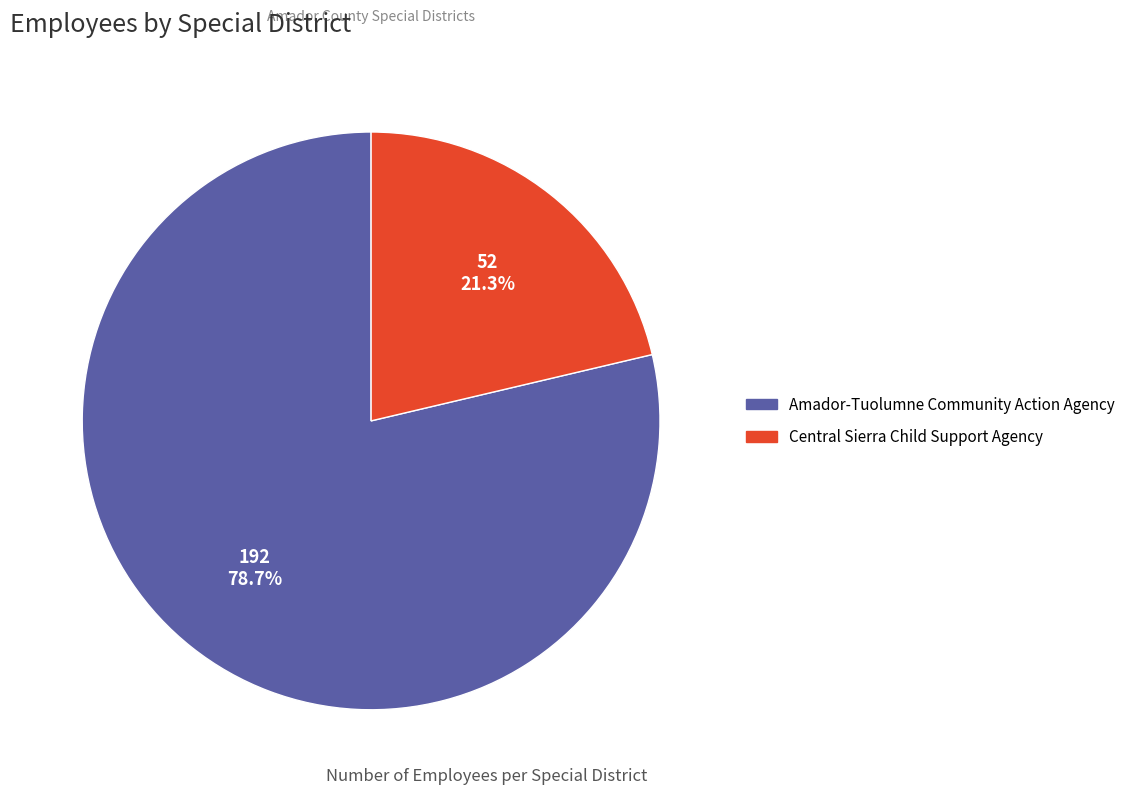

To the nearest percent, what portion does Central Sierra Child Support Agency represent?

21%